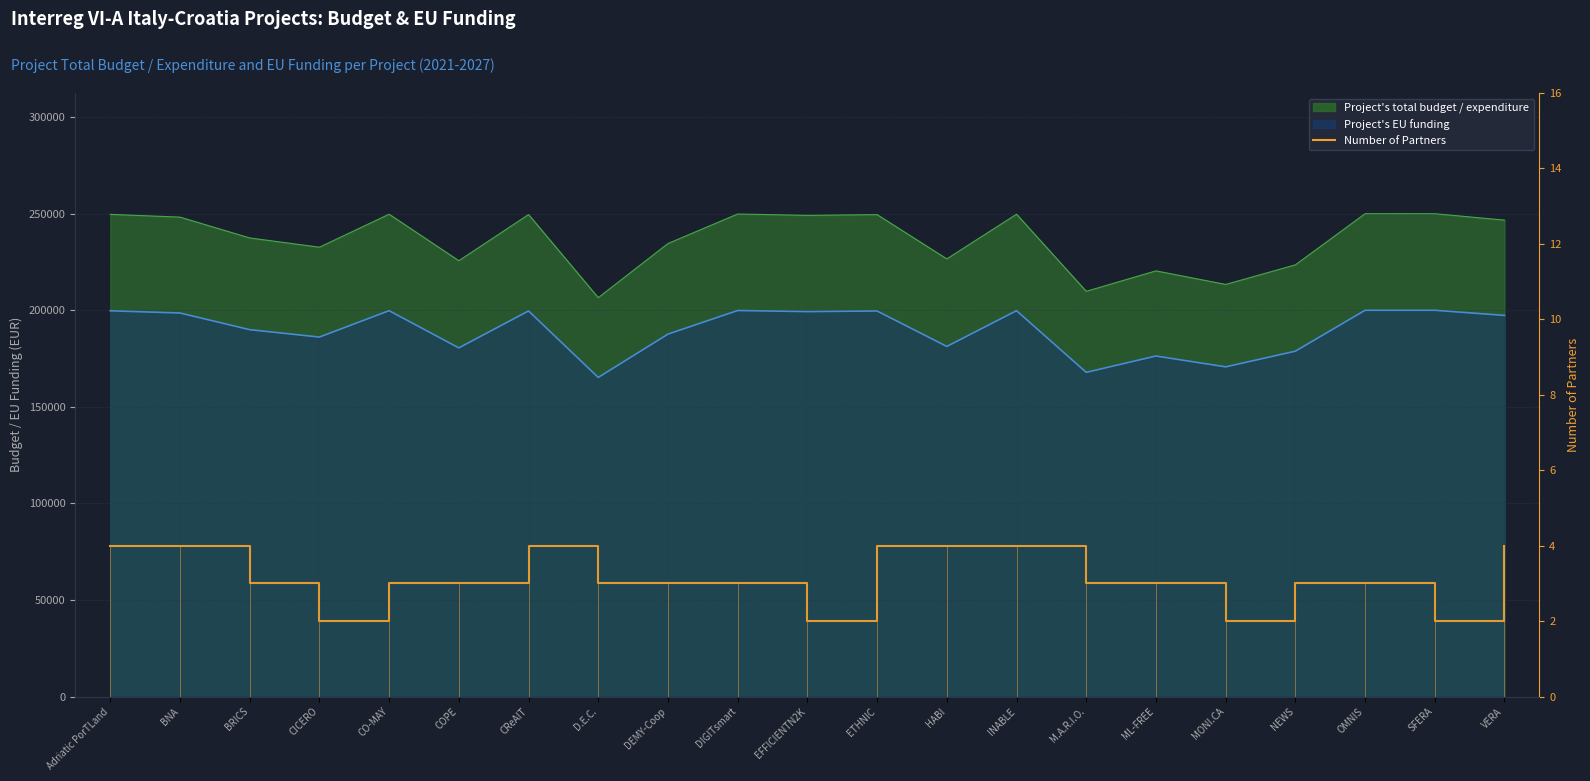

Rank the categories by value from lowest to highest.

CICERO, EFFICIENTN2K, MONI.CA, SFERA, BRICS, CO-MAY, COPE, D.E.C., DEMY-Coop, DIGITsmart, M.A.R.I.O., ML-FREE, NEWS, OMNIS, Adriatic PorTLand, BNA, CReAIT, ETHNIC, HABI, INABLE, VERA